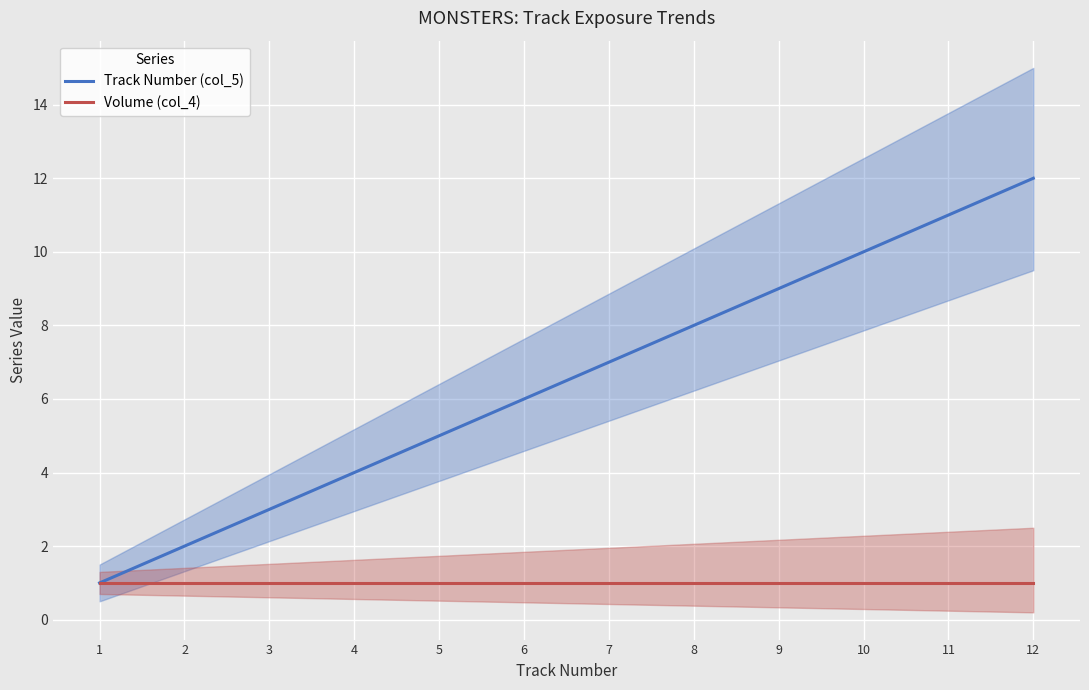

List the series in order of their overall mean, highest first.

Track Number (col_5), Volume (col_4)